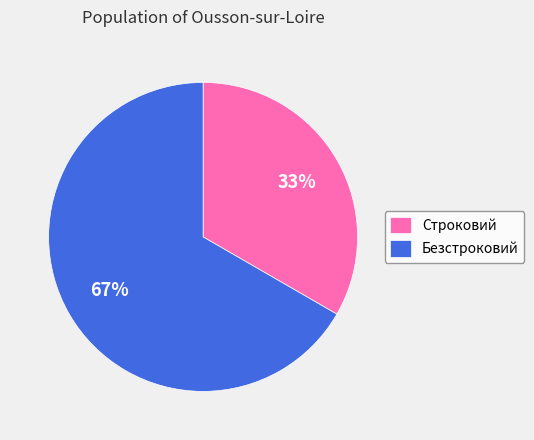

To the nearest percent, what portion does Строковий represent?

33%